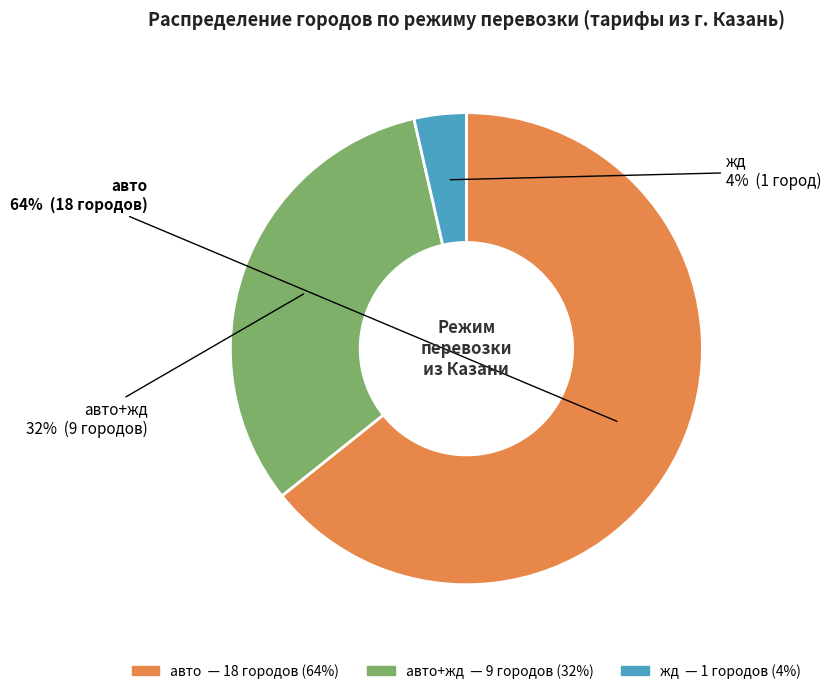

How many segments does this pie chart have?

3